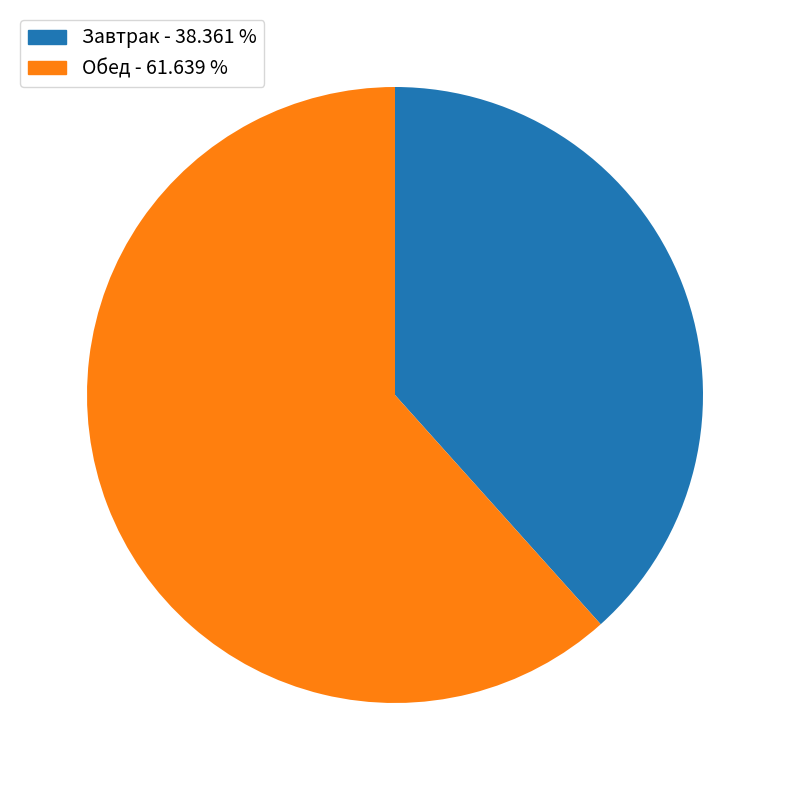

Is there any slice that represents more than half of the pie?

Yes